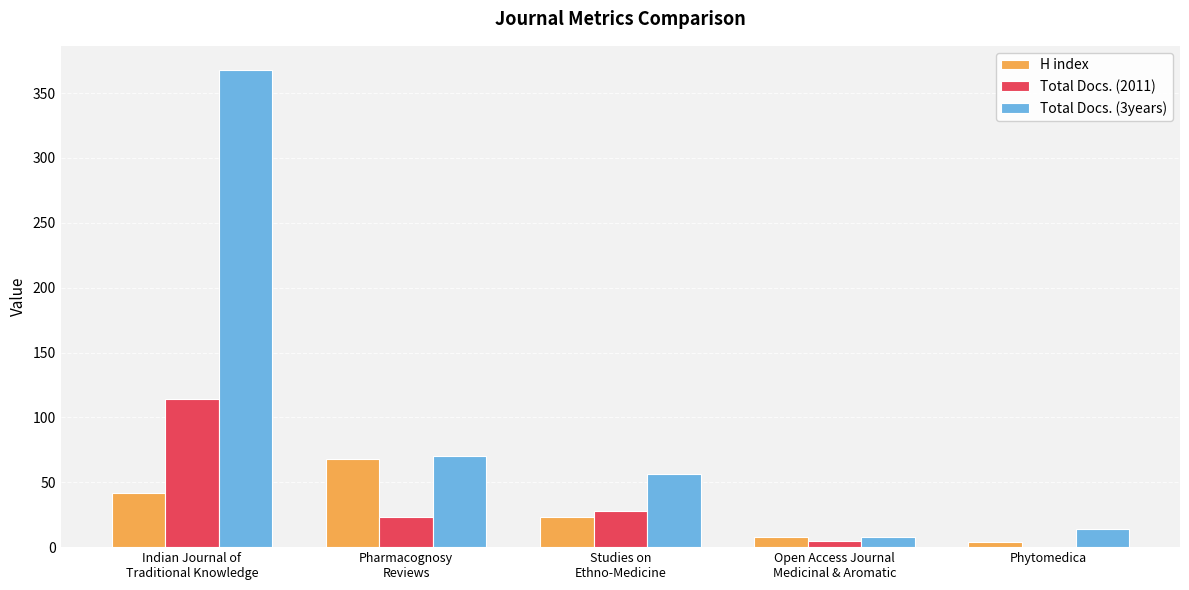

Which series has the largest total across all categories?

Total Docs. (3years)